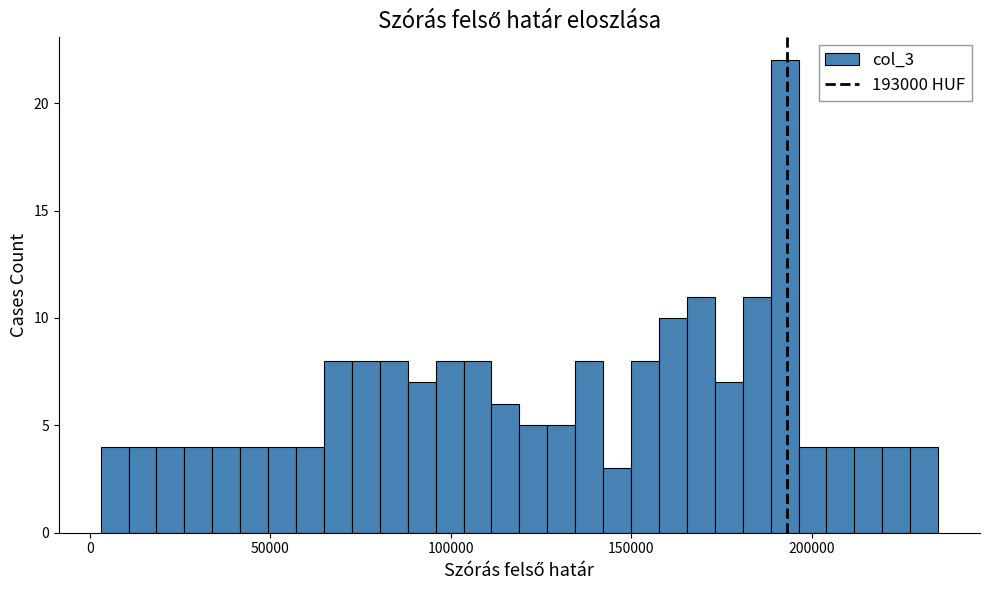

Around what value on the x-axis is the tallest bar? Give the approximate position of its centre, as read against the axis.

190000